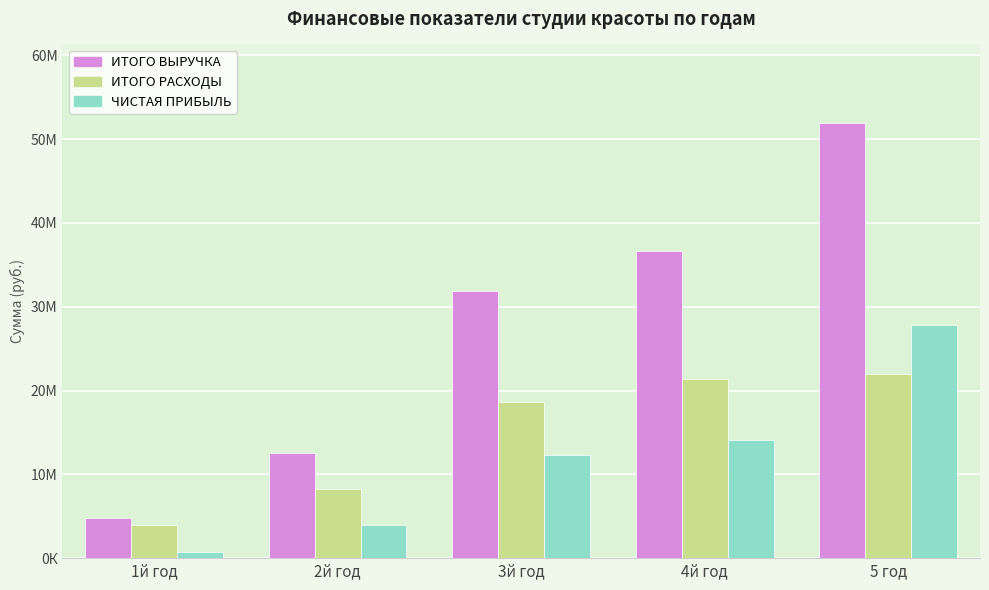

What are all the series names shown in the legend?

ИТОГО ВЫРУЧКА, ИТОГО РАСХОДЫ, ЧИСТАЯ ПРИБЫЛЬ